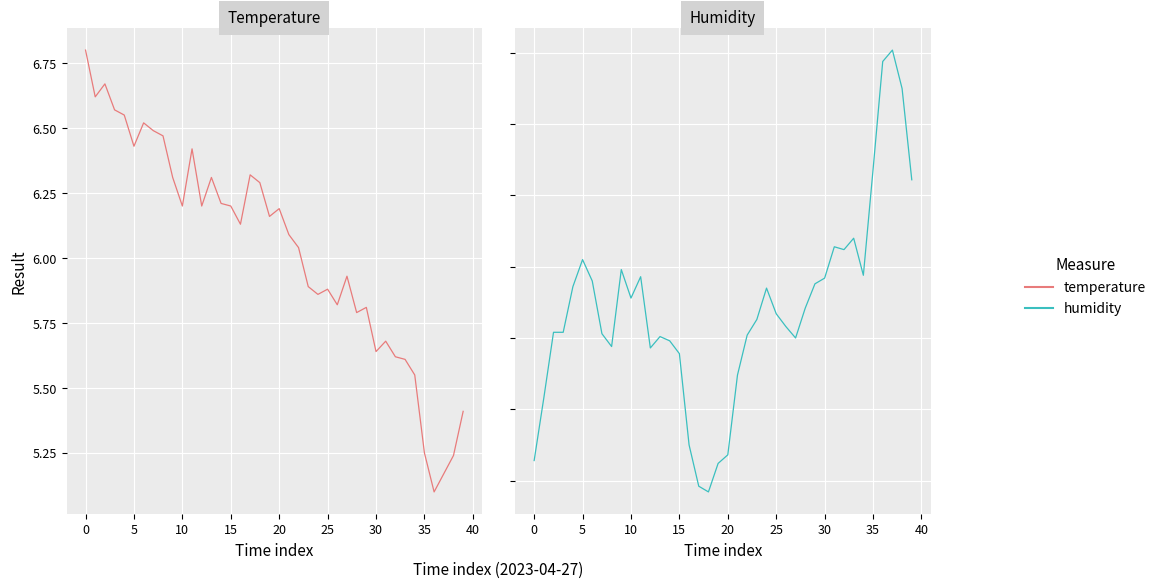

Between 19 and 23, which is larger?

19